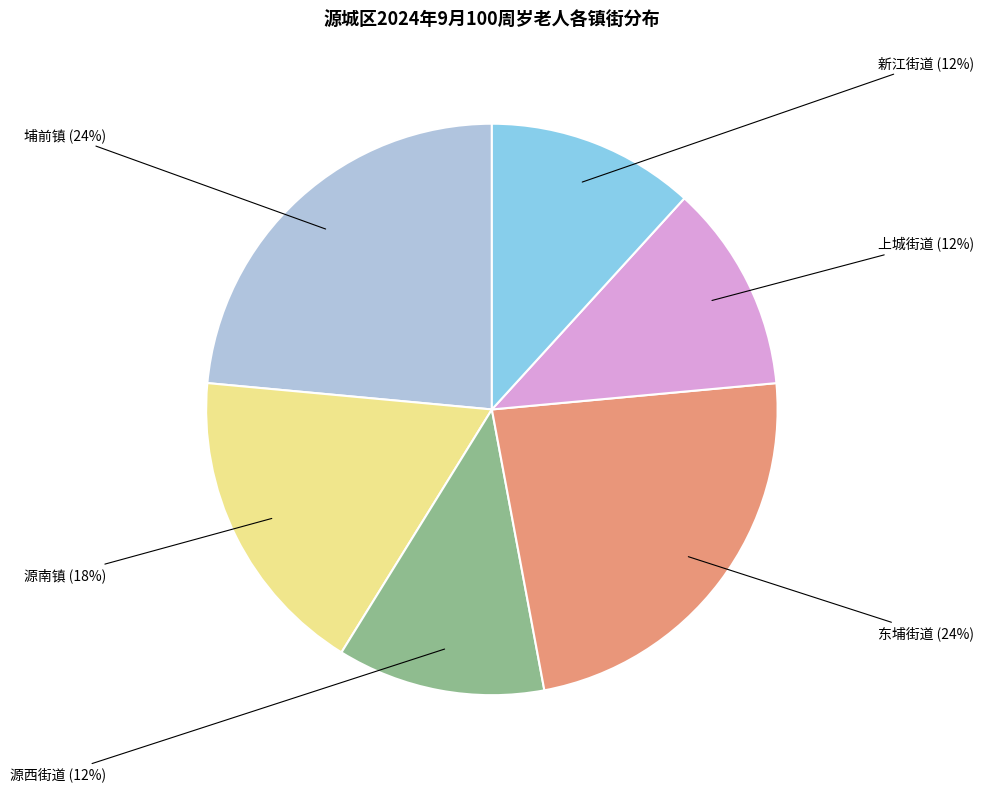

To the nearest percent, what is the average slice percentage?

17%